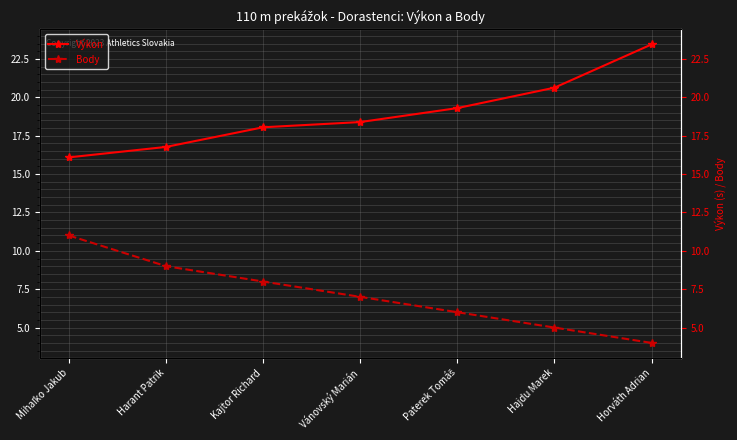

What are all the series names shown in the legend?

Výkon, Body